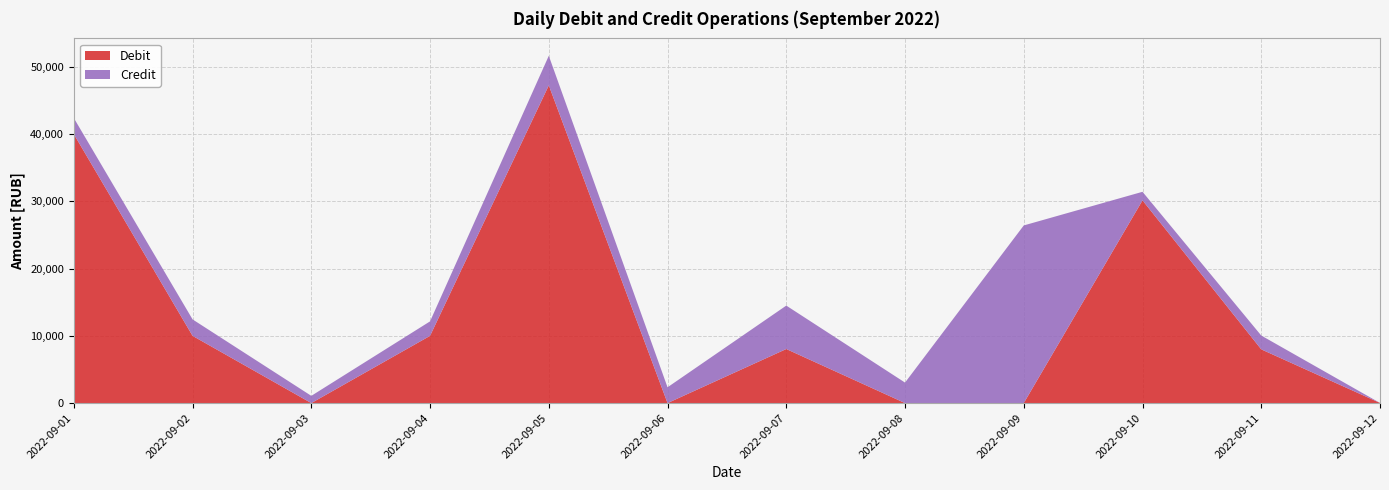

Reading left to right, what are all the values shown in this chart?

Debit: 40000.0	10000.0	0.0	10000.0	47248.7	0.0	8040.0	0.0	0.0	30150.0	7990.0	22.2
Credit: 2390.0	2446.2	1076.3	2152.7	4403.2	2348.4	6458.1	3048.9	26419.5	1272.0	2054.8	0.0